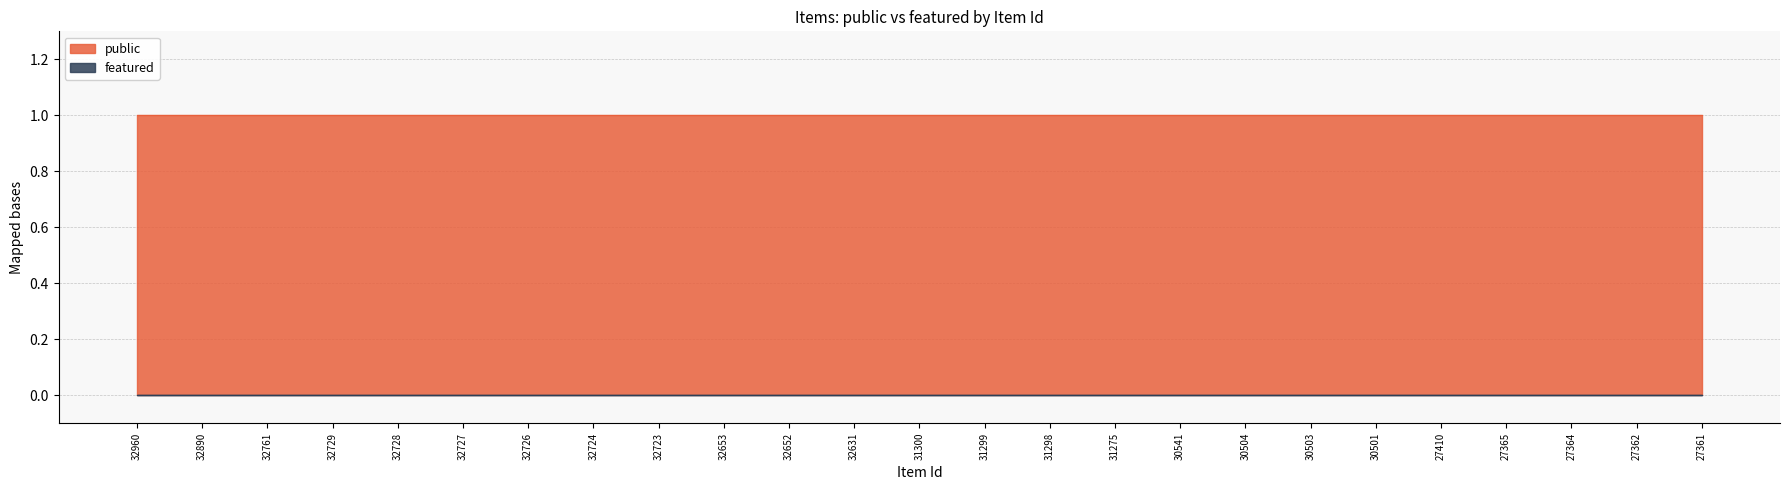

What are all the series names shown in the legend?

public, featured